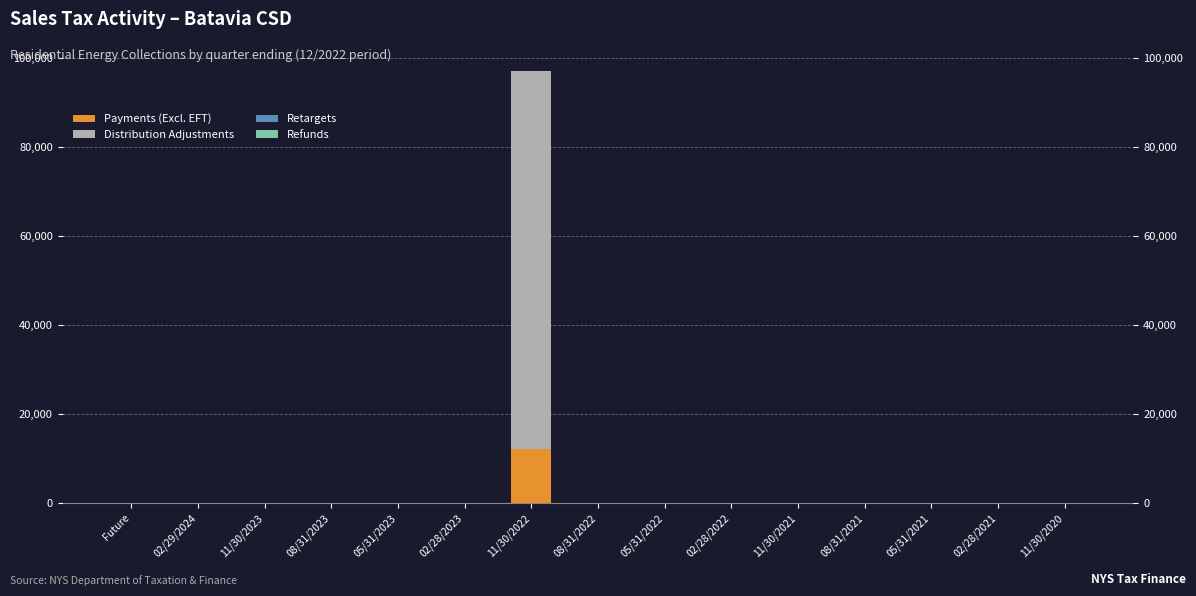

Reading left to right, what are all the values shown in this chart?

Payments (Excl. EFT): Future=0.0	02/29/2024=0.0	11/30/2023=0.0	08/31/2023=0.0	05/31/2023=0.0	02/28/2023=0.0	11/30/2022=12152.8	08/31/2022=0.0	05/31/2022=0.0	02/28/2022=0.0	11/30/2021=0.0	08/31/2021=0.0	05/31/2021=0.0	02/28/2021=0.0	11/30/2020=0.0
Distribution Adjustments: Future=0.0	02/29/2024=0.0	11/30/2023=0.0	08/31/2023=0.0	05/31/2023=0.0	02/28/2023=0.0	11/30/2022=84906.3	08/31/2022=0.0	05/31/2022=0.0	02/28/2022=0.0	11/30/2021=0.0	08/31/2021=0.0	05/31/2021=0.0	02/28/2021=0.0	11/30/2020=0.0
Retargets: Future=0.0	02/29/2024=0.0	11/30/2023=0.0	08/31/2023=0.0	05/31/2023=0.0	02/28/2023=0.0	11/30/2022=6.7	08/31/2022=2.8	05/31/2022=0.0	02/28/2022=0.0	11/30/2021=0.0	08/31/2021=0.0	05/31/2021=0.0	02/28/2021=0.0	11/30/2020=0.0
Refunds: Future=0.0	02/29/2024=0.0	11/30/2023=0.0	08/31/2023=0.0	05/31/2023=0.0	02/28/2023=0.0	11/30/2022=16.9	08/31/2022=0.0	05/31/2022=0.0	02/28/2022=0.0	11/30/2021=0.0	08/31/2021=0.0	05/31/2021=0.0	02/28/2021=0.0	11/30/2020=0.0